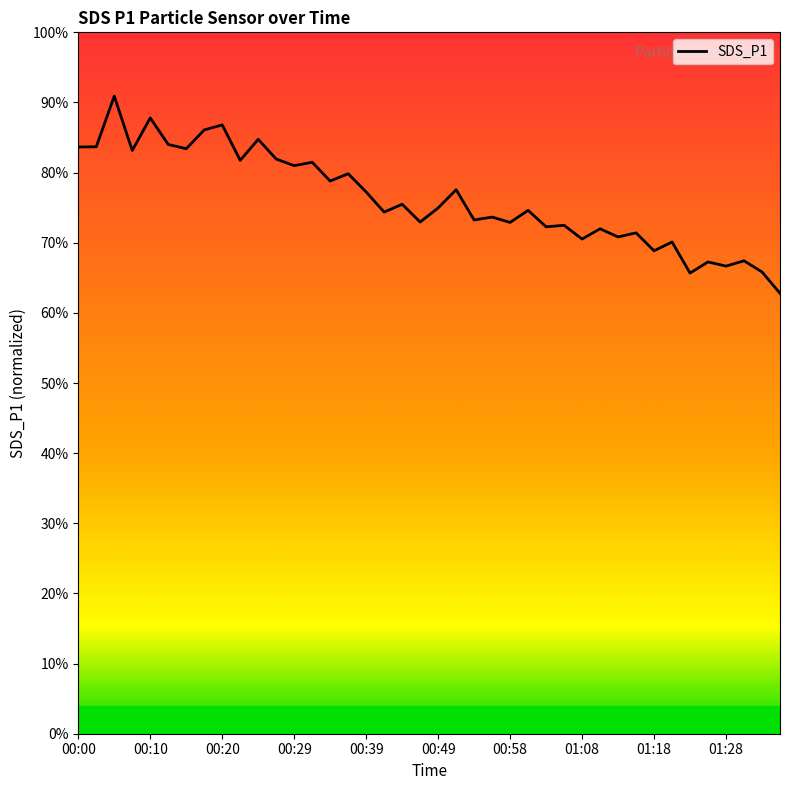

Which has a higher value, 10 or 00:29?

10